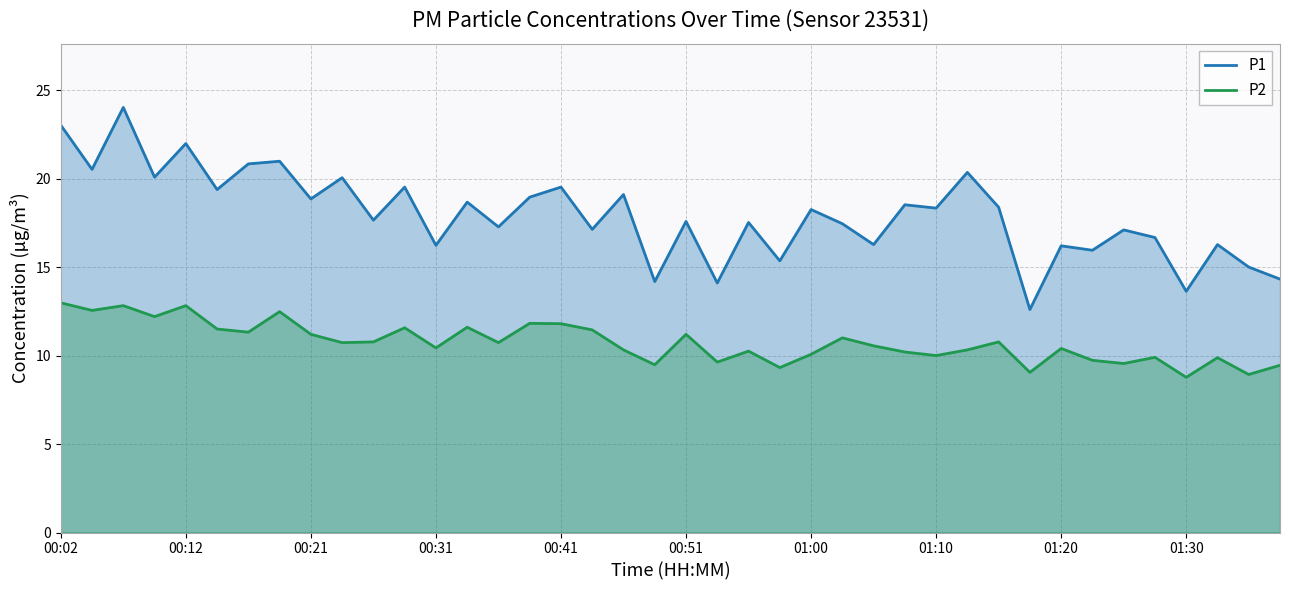

True or false: P2 and P1 intersect in this chart.

False